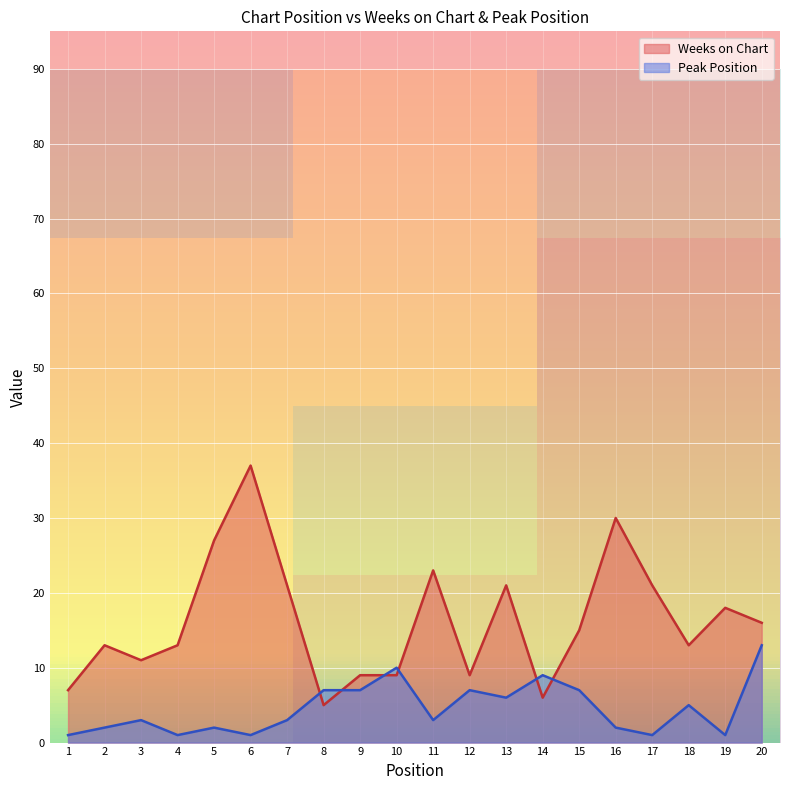

The value of Peak Position at 15 is 7. True or false?

True